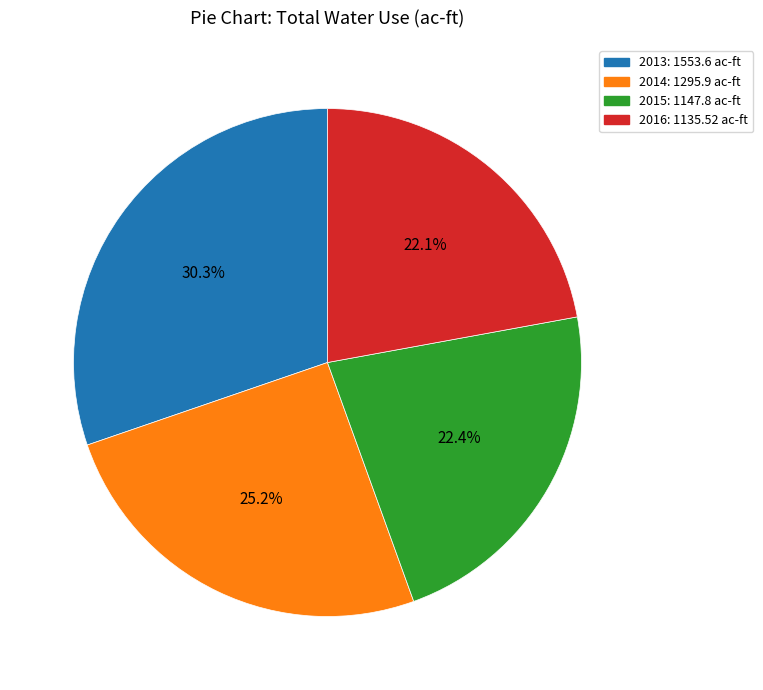

Is there any slice that represents more than half of the pie?

No